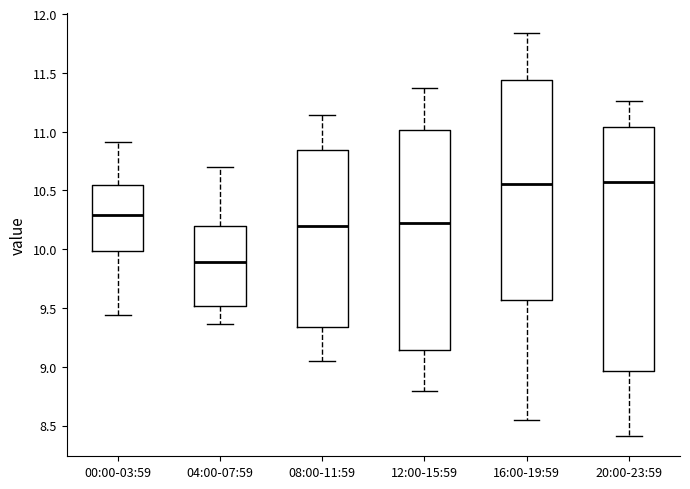

Comparing the boxes themselves (not the whiskers), which one is the tallest?

20:00-23:59